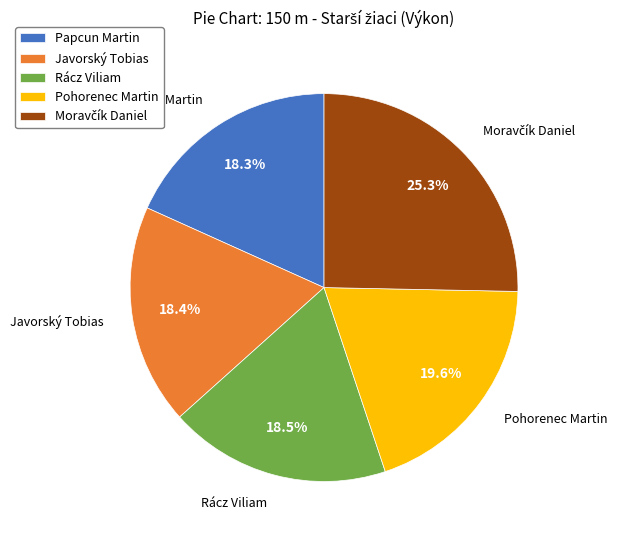

Is there a majority slice in this chart?

No